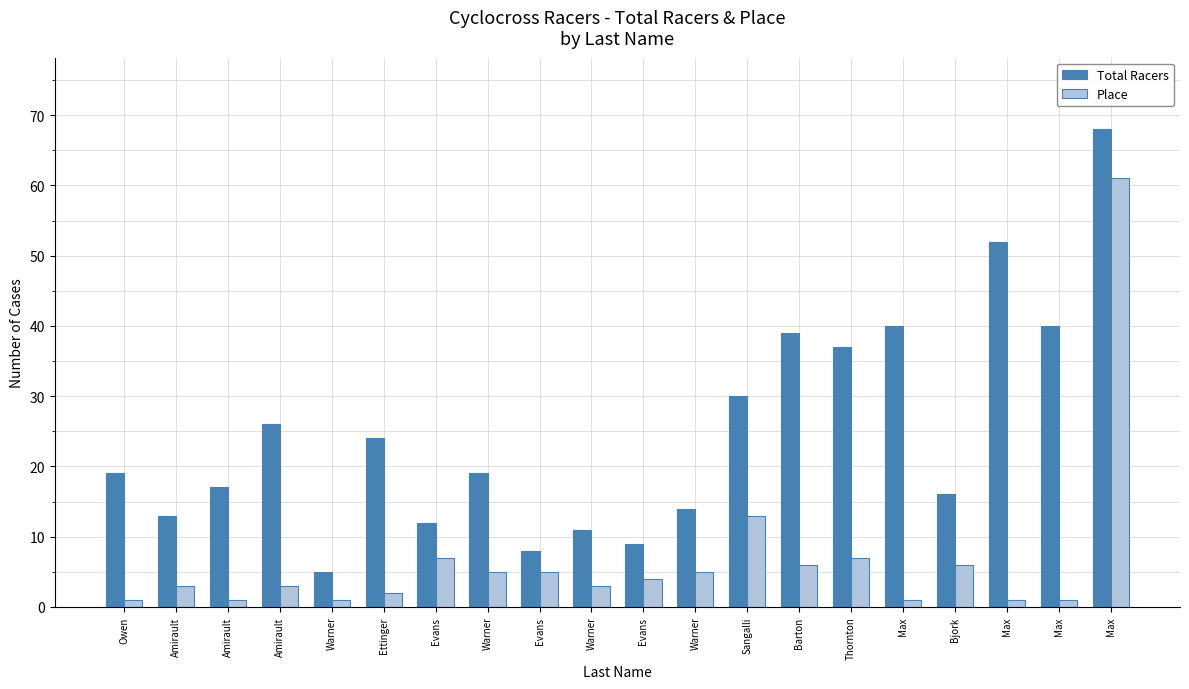

How many distinct data groups are displayed?

2